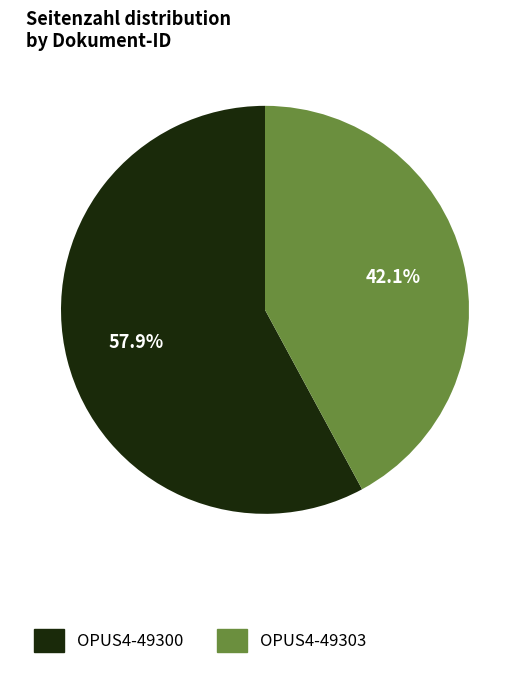

Count the number of slices in the pie.

2